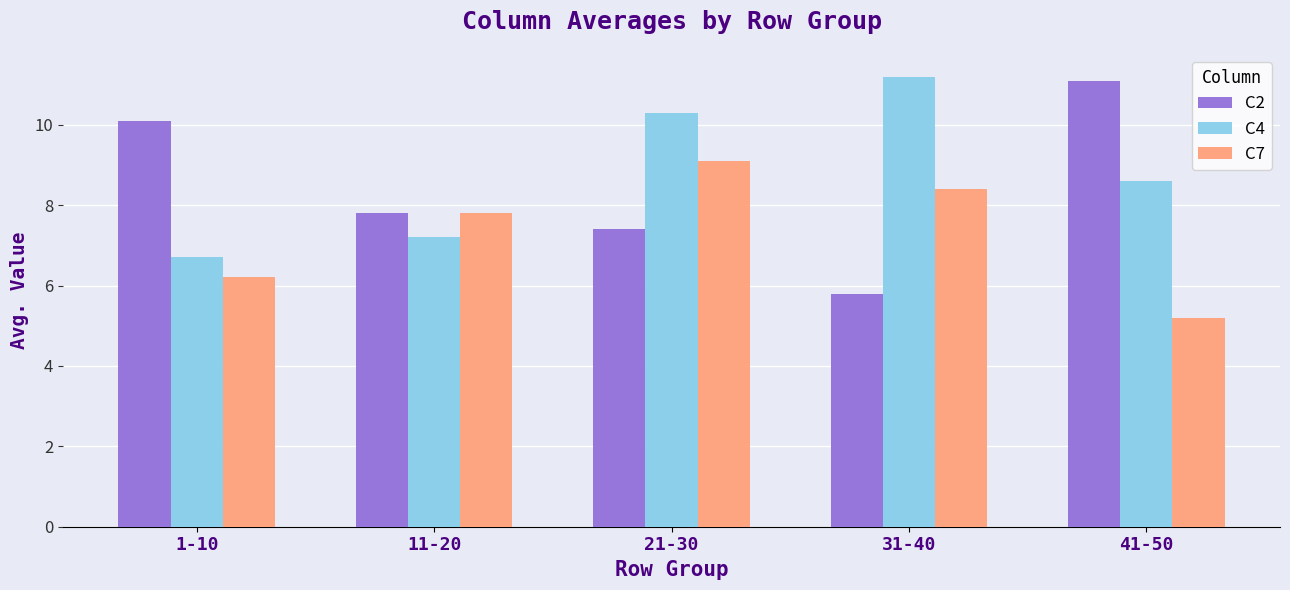

What is the difference between the highest and lowest values at 1-10?

3.9